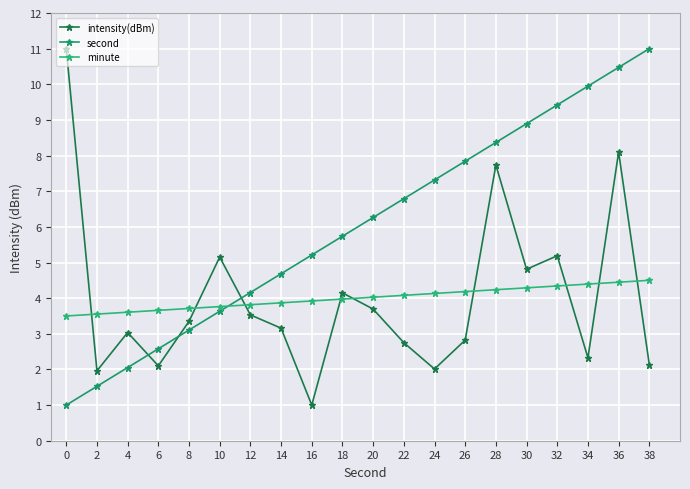

Is it true that intensity(dBm) equals 0.6 at 6?

False